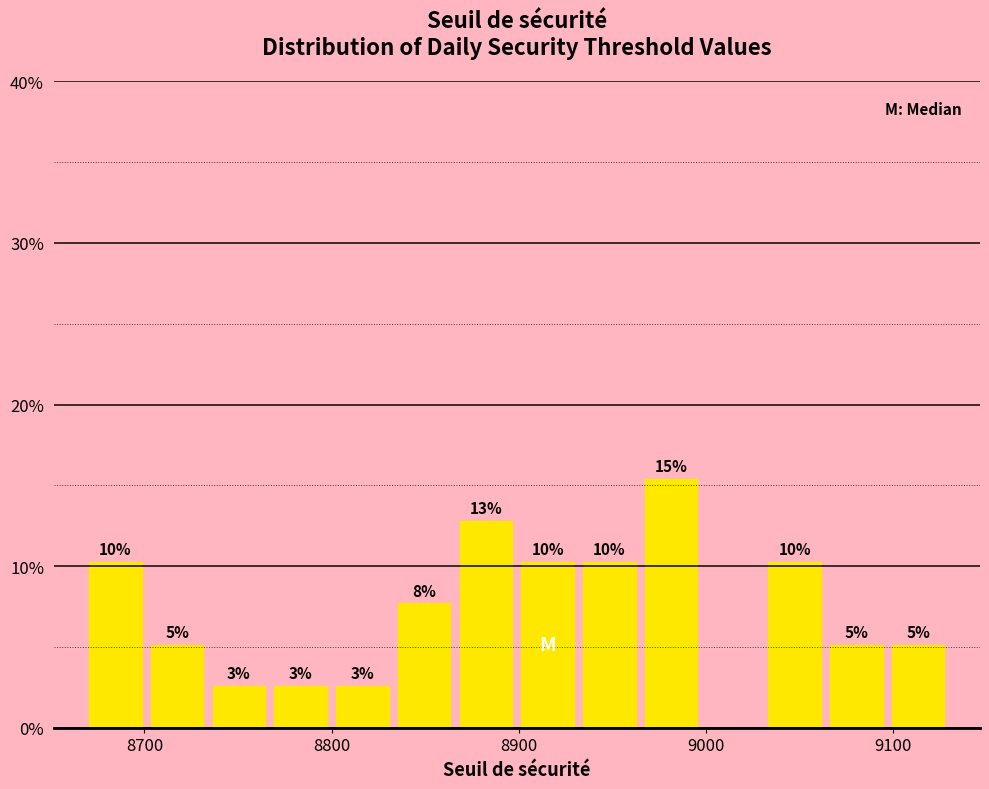

Around what value on the x-axis is the tallest bar? Give the approximate position of its centre, as read against the axis.

8980